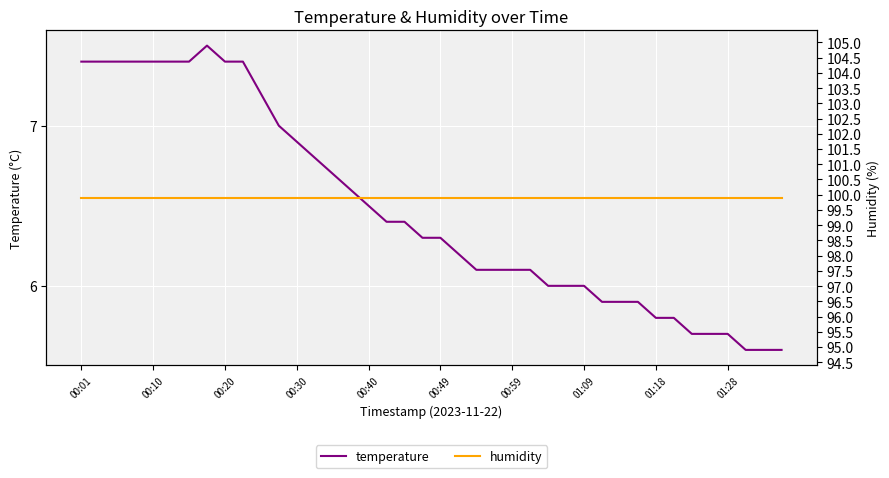

How many series are shown in this chart?

2